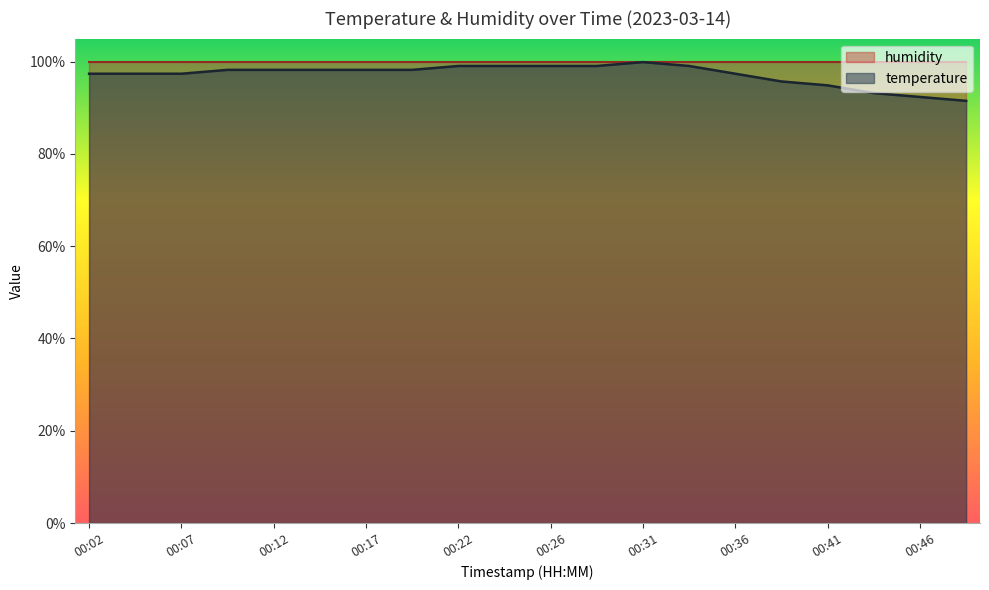

Count the number of categories in the chart.

20